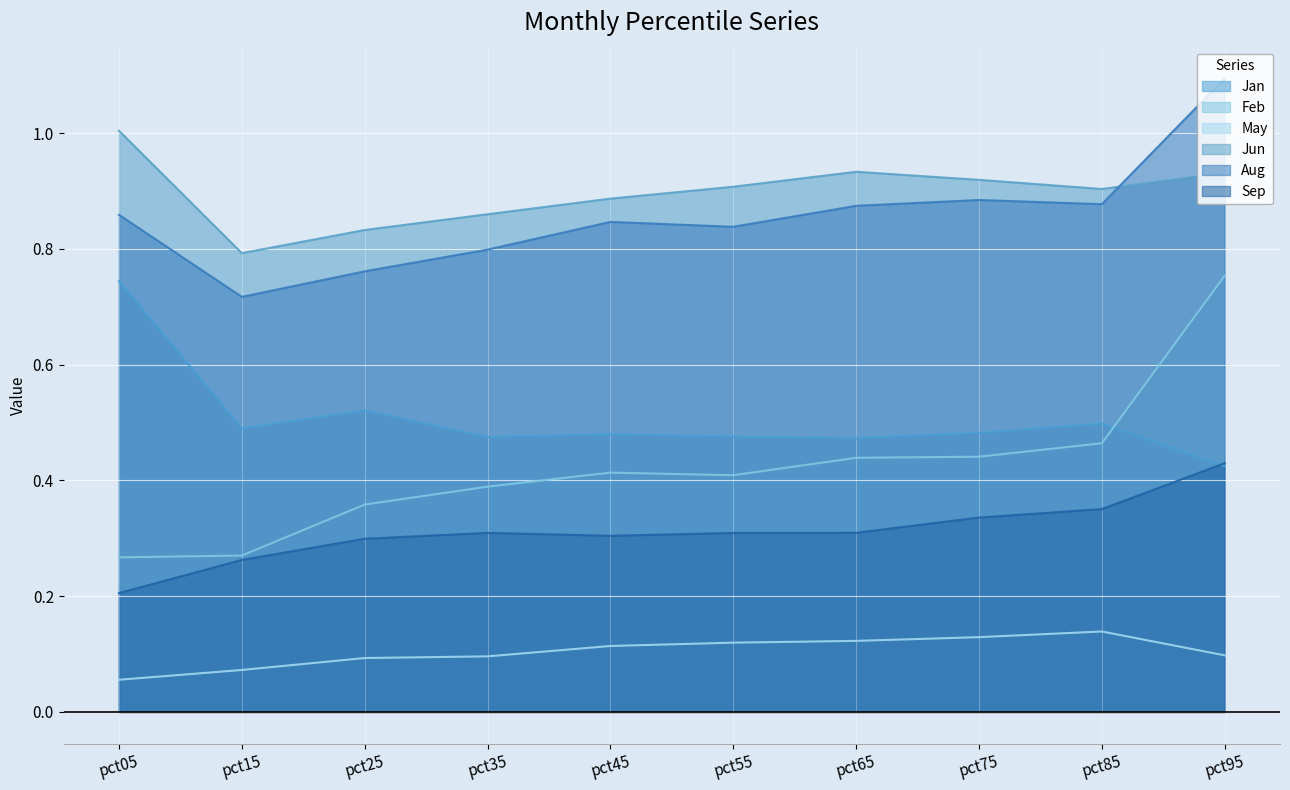

What is the average value of the Feb series?

0.4